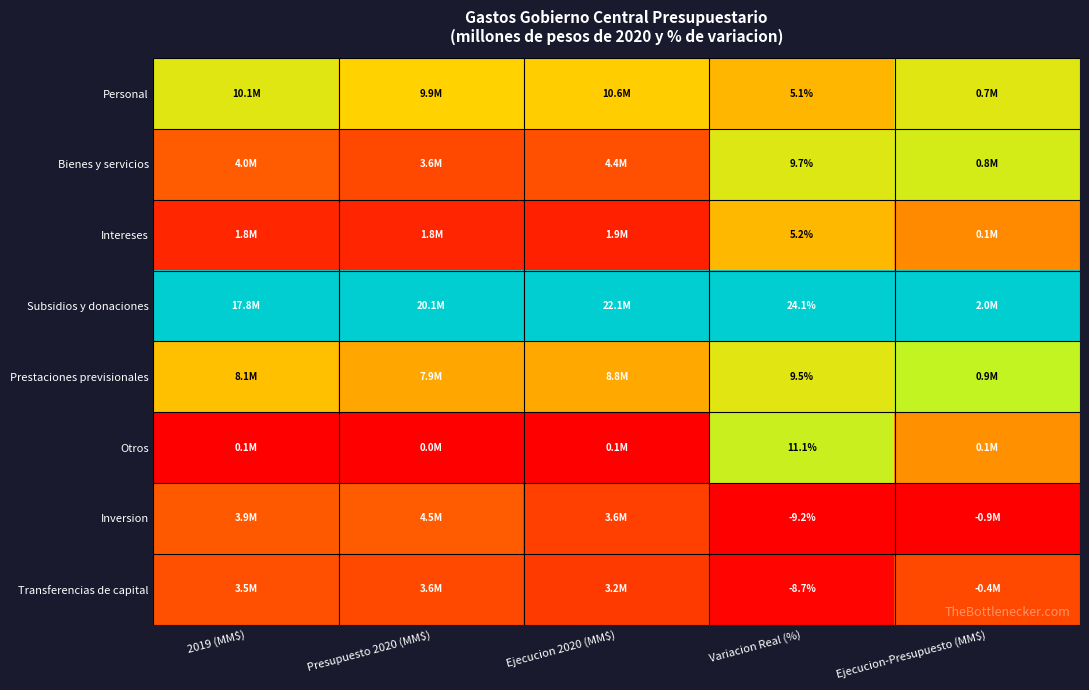

At Variacion Real (%), list the series in order from smallest to largest.

Inversion, Transferencias de capital, Personal, Intereses, Prestaciones previsionales, Bienes y servicios, Otros, Subsidios y donaciones